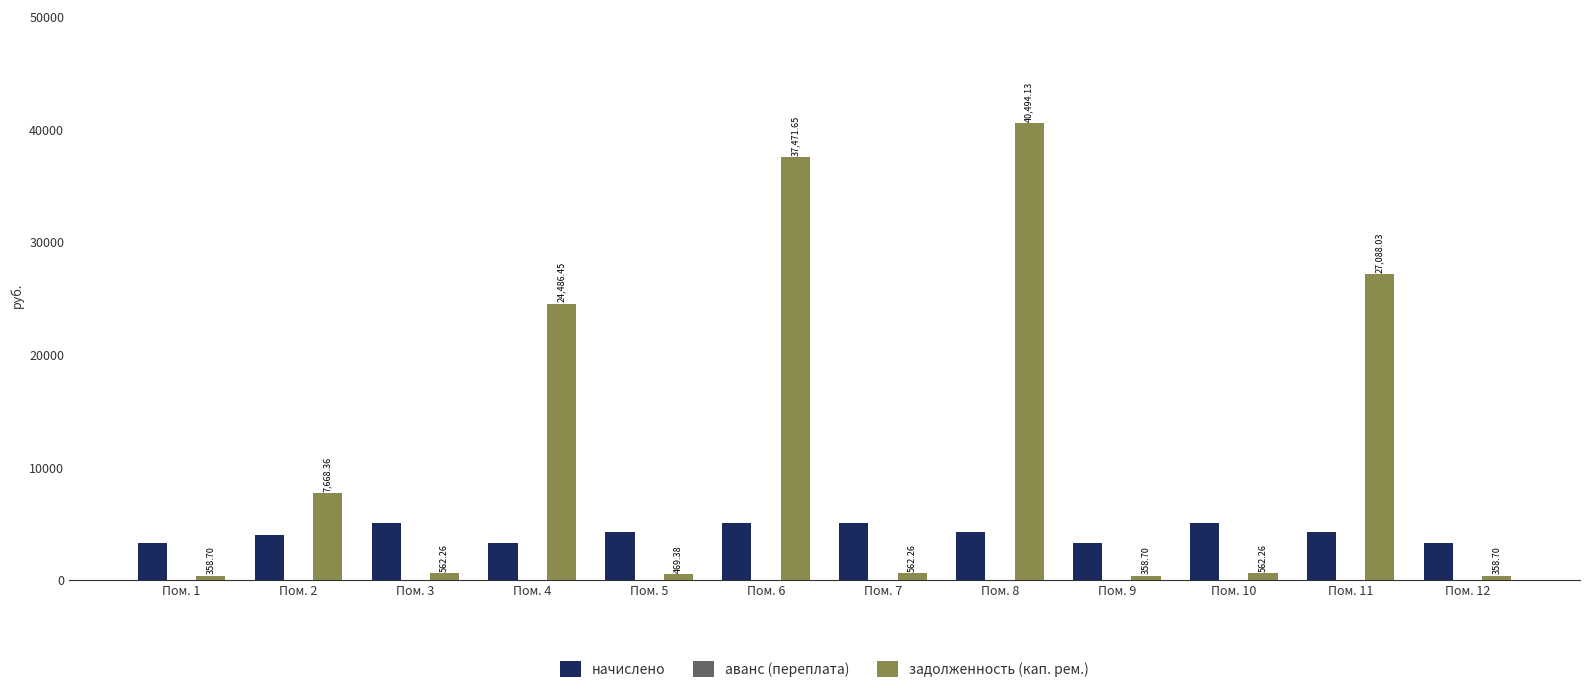

Between Пом. 4 and Пом. 11, which series saw the biggest shift?

задолженность (кап. рем.)